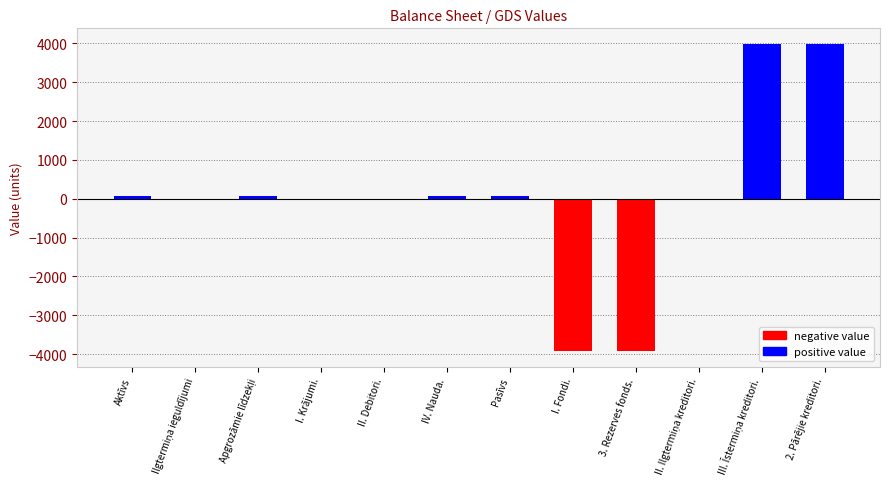

What is the sum of all values?

396